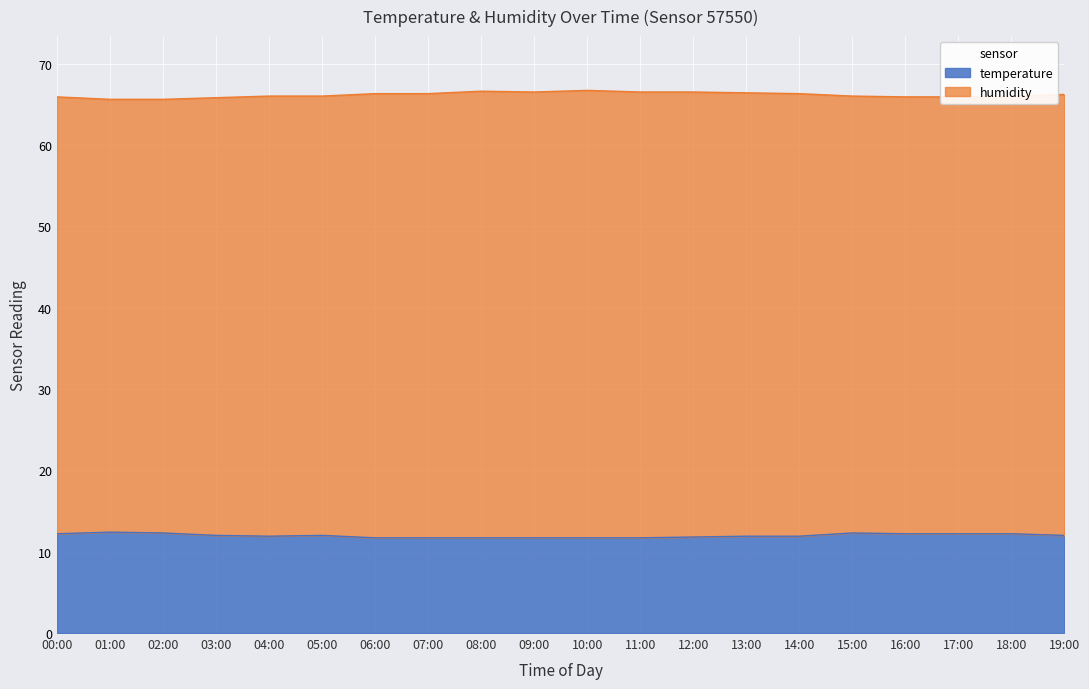

What is the lowest value of the temperature series?

11.7